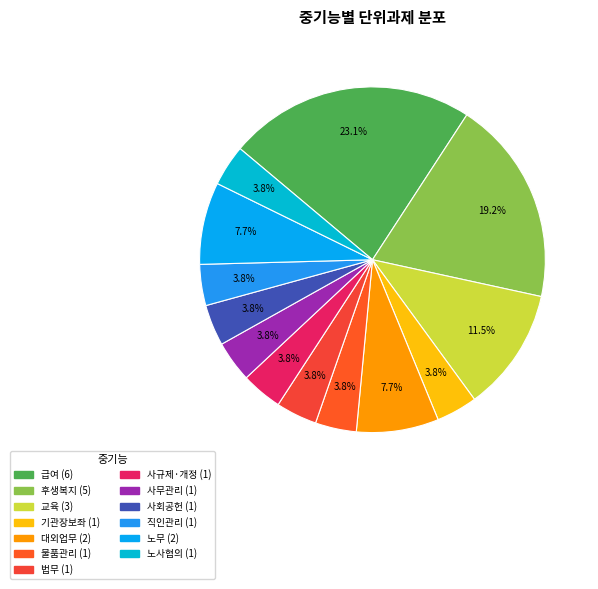

Do 법무 and 노무 together represent more than half of the pie?

No